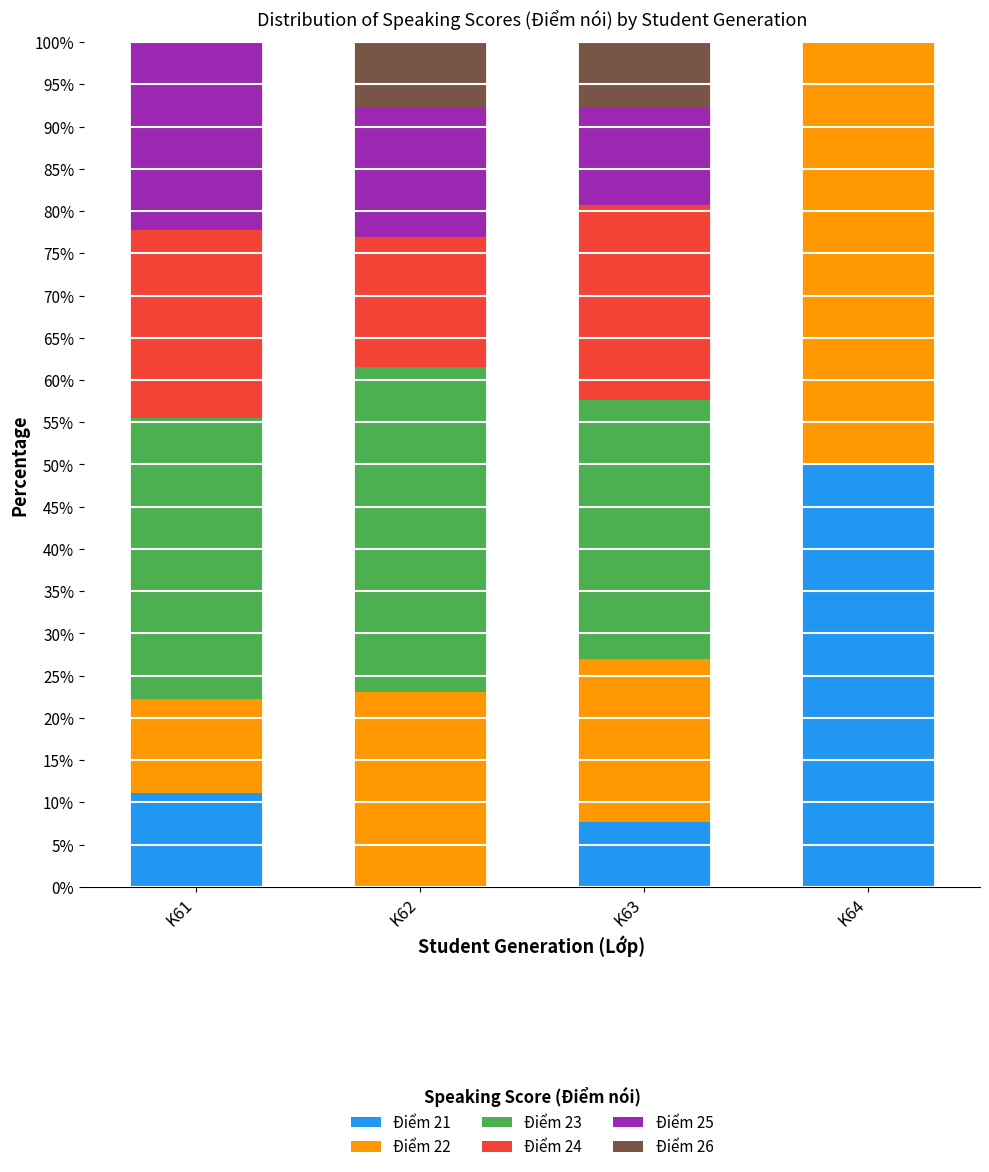

How many distinct data groups are displayed?

6